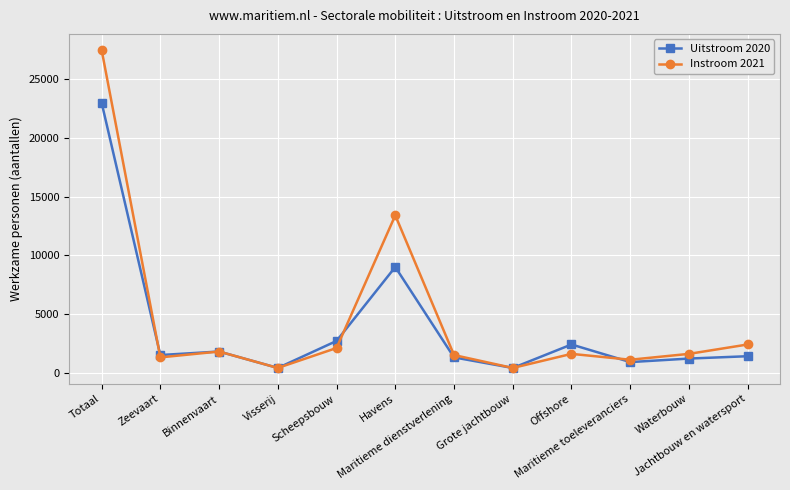

Which series has the widest spread of values?

Instroom 2021